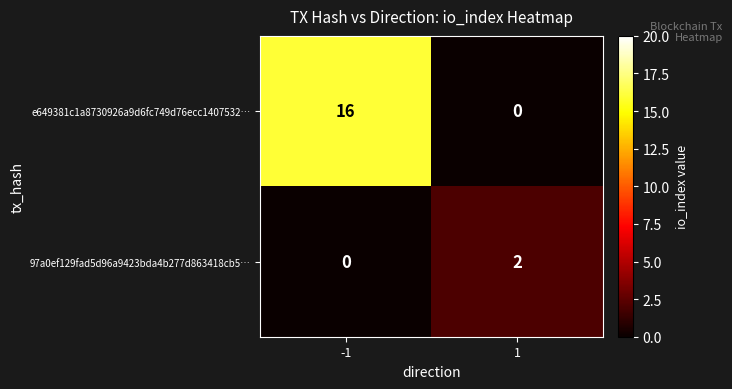

Reading right to left, list all the values displayed in this chart.

e649381c1a8730926a9d6fc749d76ecc1407532…: 0	16
97a0ef129fad5d96a9423bda4b277d863418cb5…: 2	0